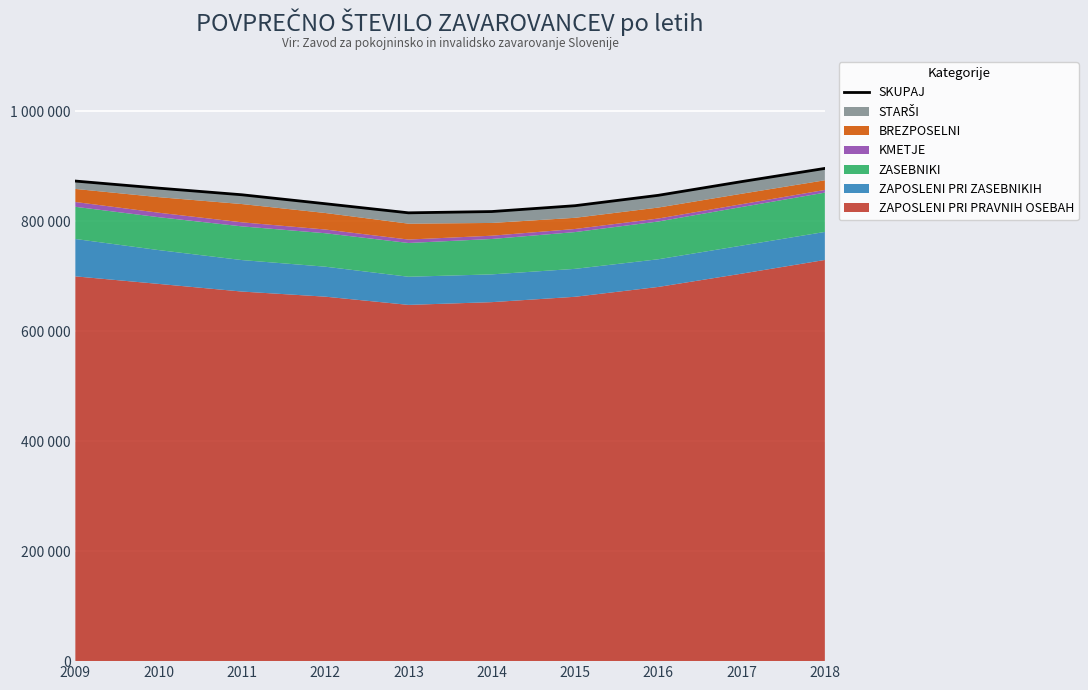

At which category does the chart reach its minimum across all series?

2013